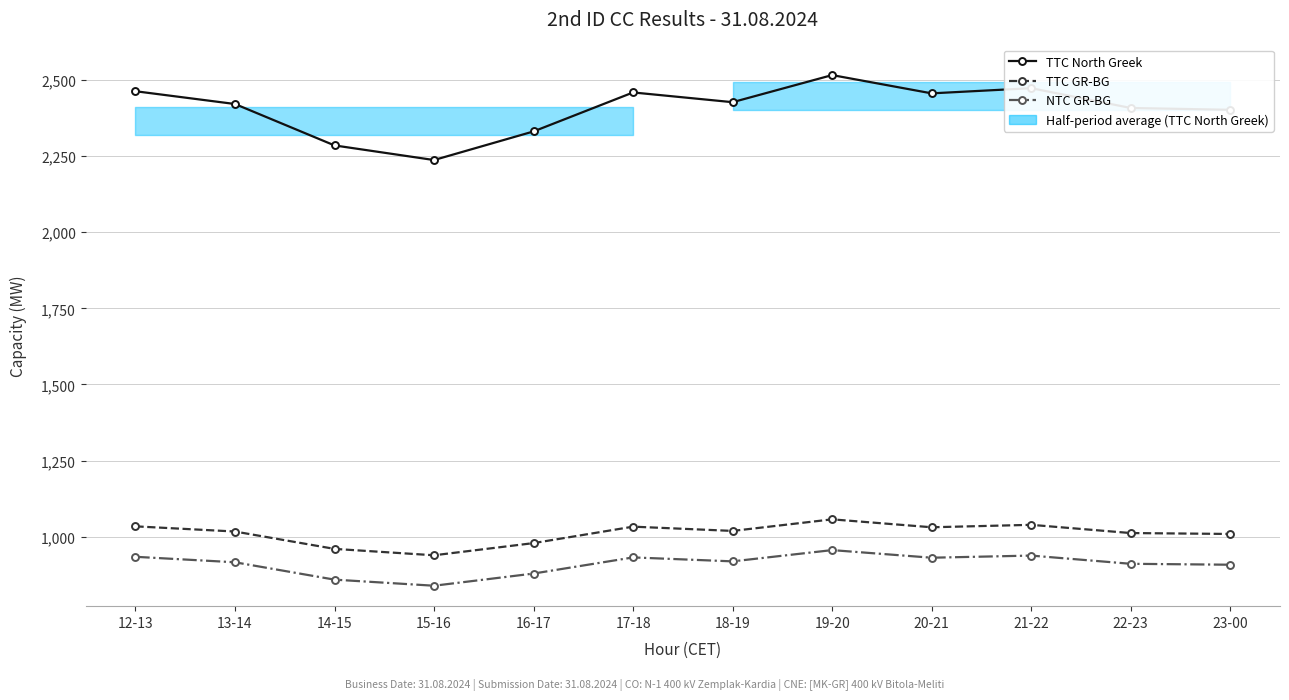

Reading right to left, transcribe all the data shown in this chart.

TTC North Greek: 2402	2408	2473	2456	2516	2427	2459	2331	2237	2285	2421	2463
TTC GR-BG: 1009	1012	1039	1031	1057	1019	1033	979	939	960	1017	1034
NTC GR-BG: 908	911	938	931	956	919	932	879	839	859	916	934